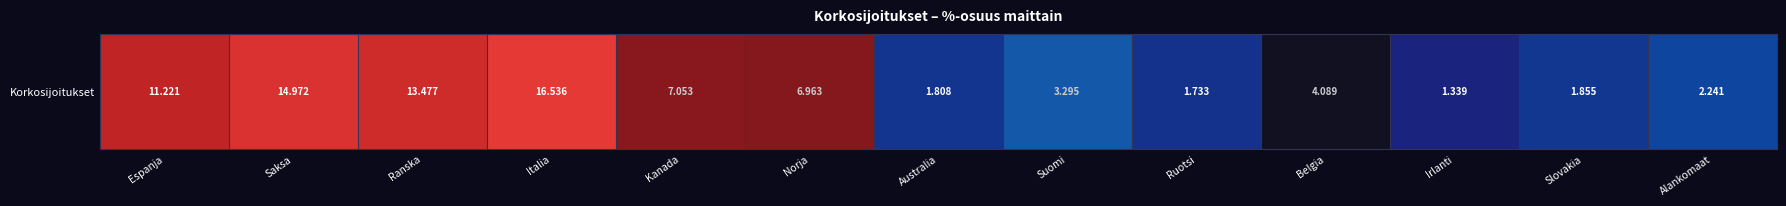

Reading right to left, transcribe all the data shown in this chart.

2.2	1.9	1.3	4.1	1.7	3.3	1.8	7.0	7.1	16.5	13.5	15.0	11.2